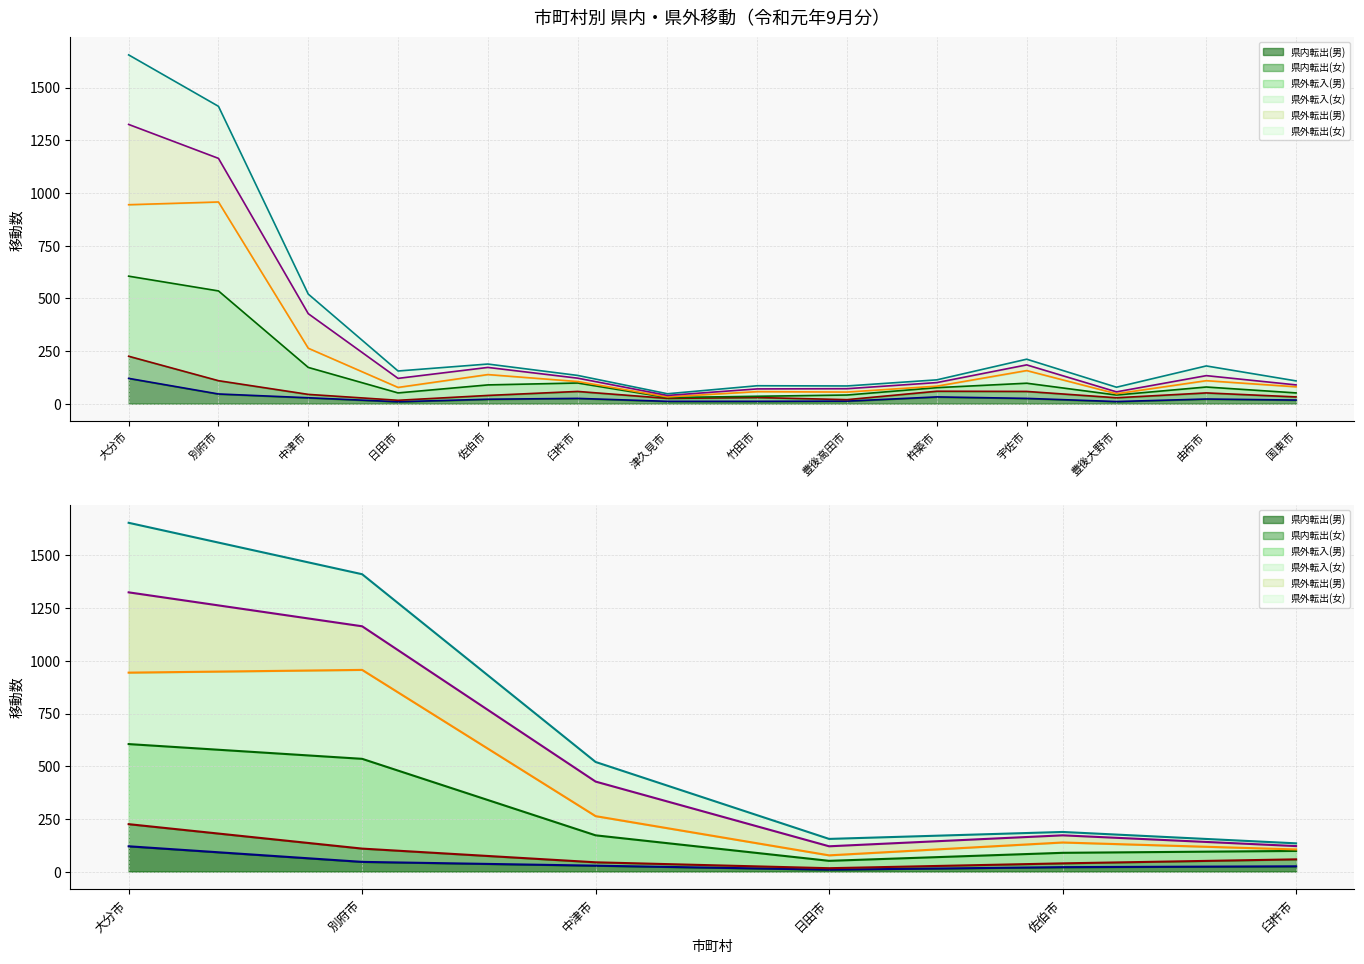

What is the sum of all 県外転入(男) values?

3104